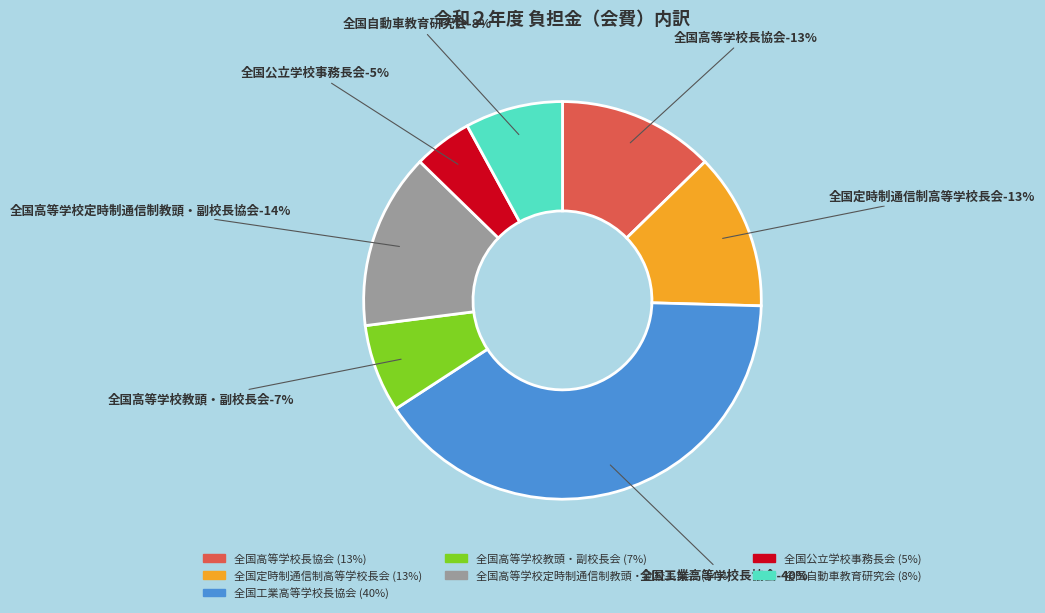

Approximately how many times larger is the value at 全国高等学校長協会 compared to 全国自動車教育研究会?

1.6